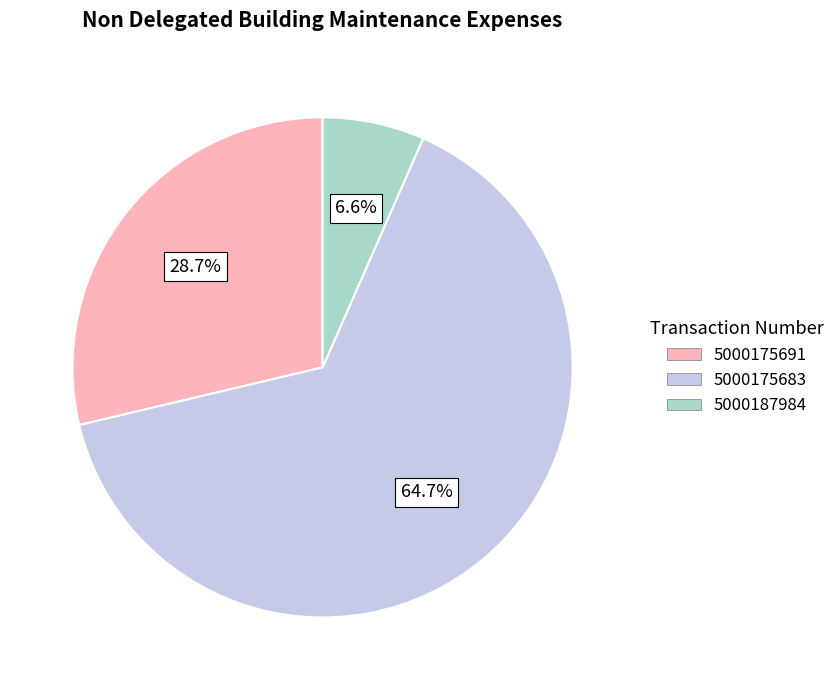

Which slice is the largest?

5000175683